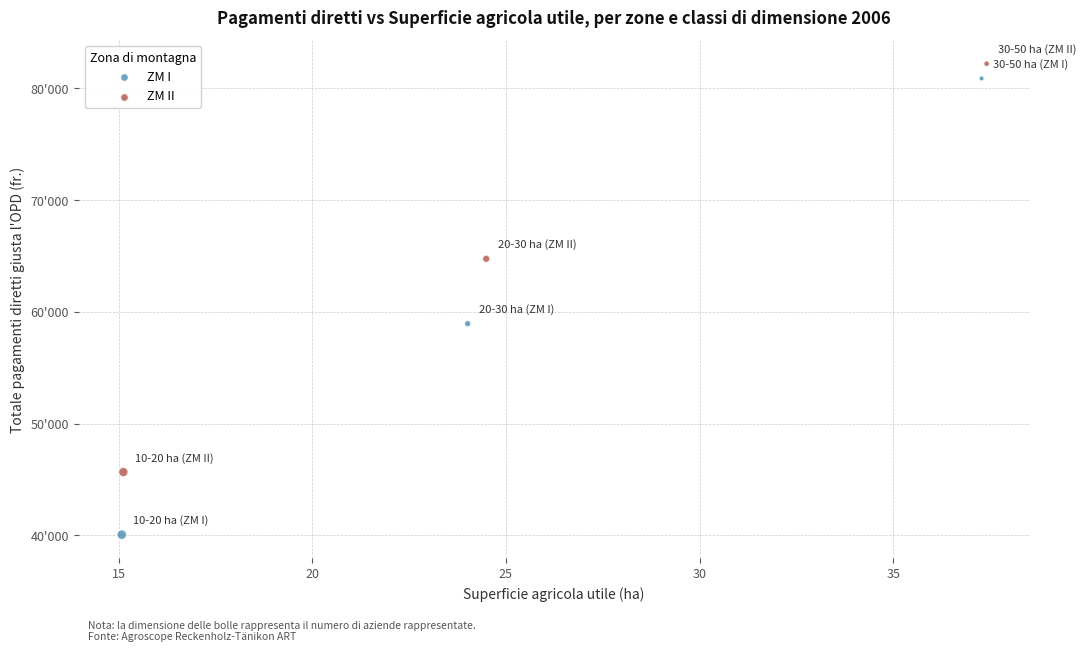

Which series has the widest spread of Y values?

ZM I